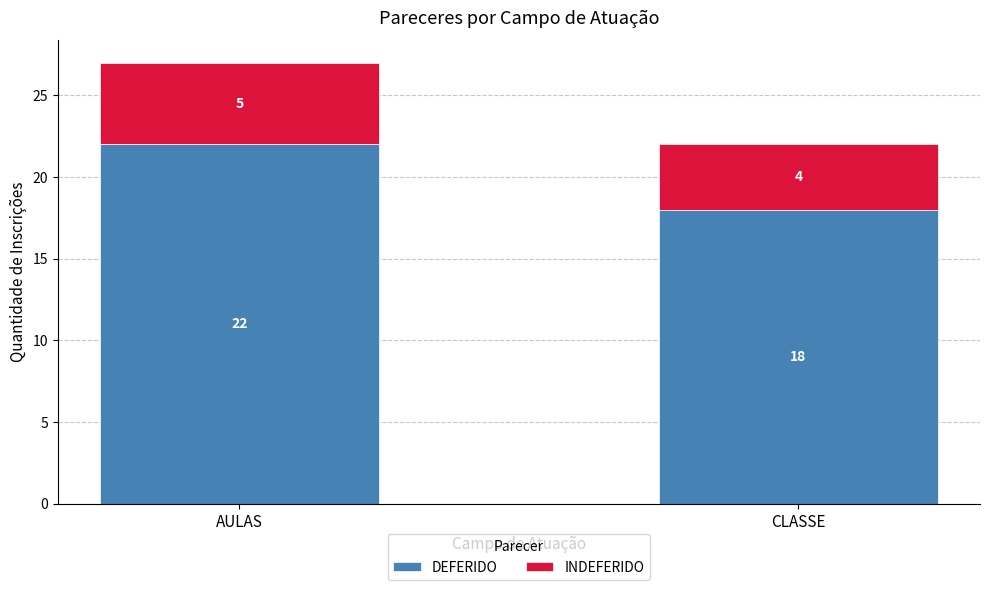

What is the sum of the DEFERIDO values at AULAS and CLASSE?

40